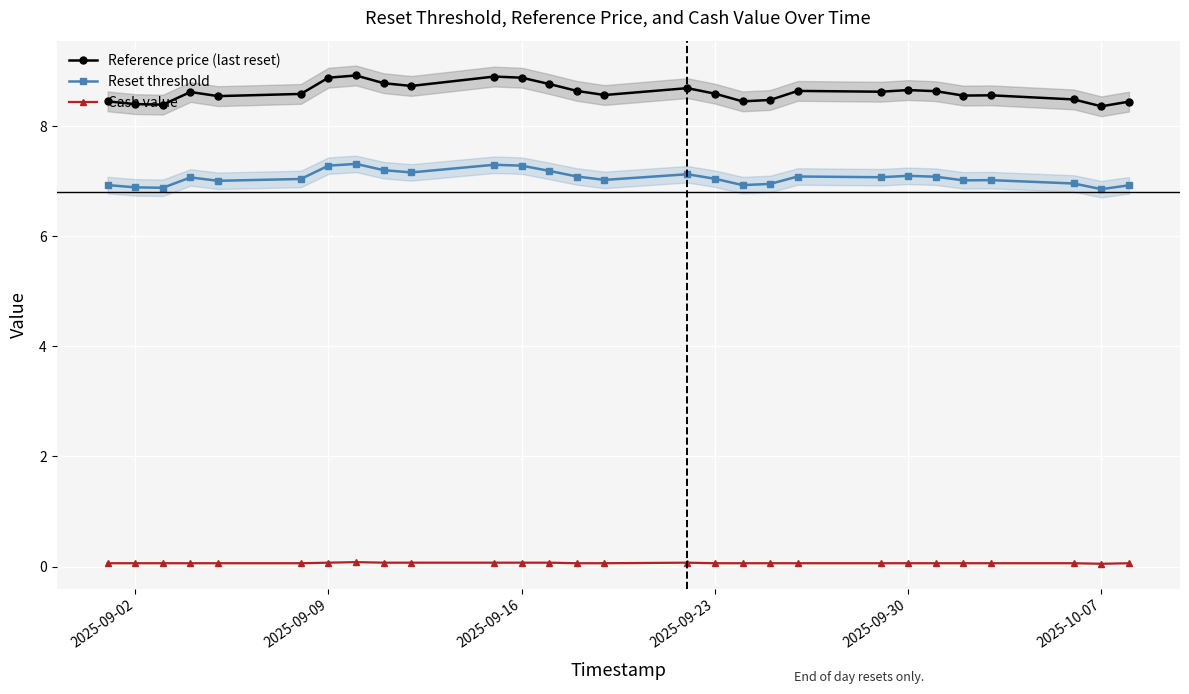

In Reference price (last reset), how many points are higher than both neighbors (excluding endpoints)?

7